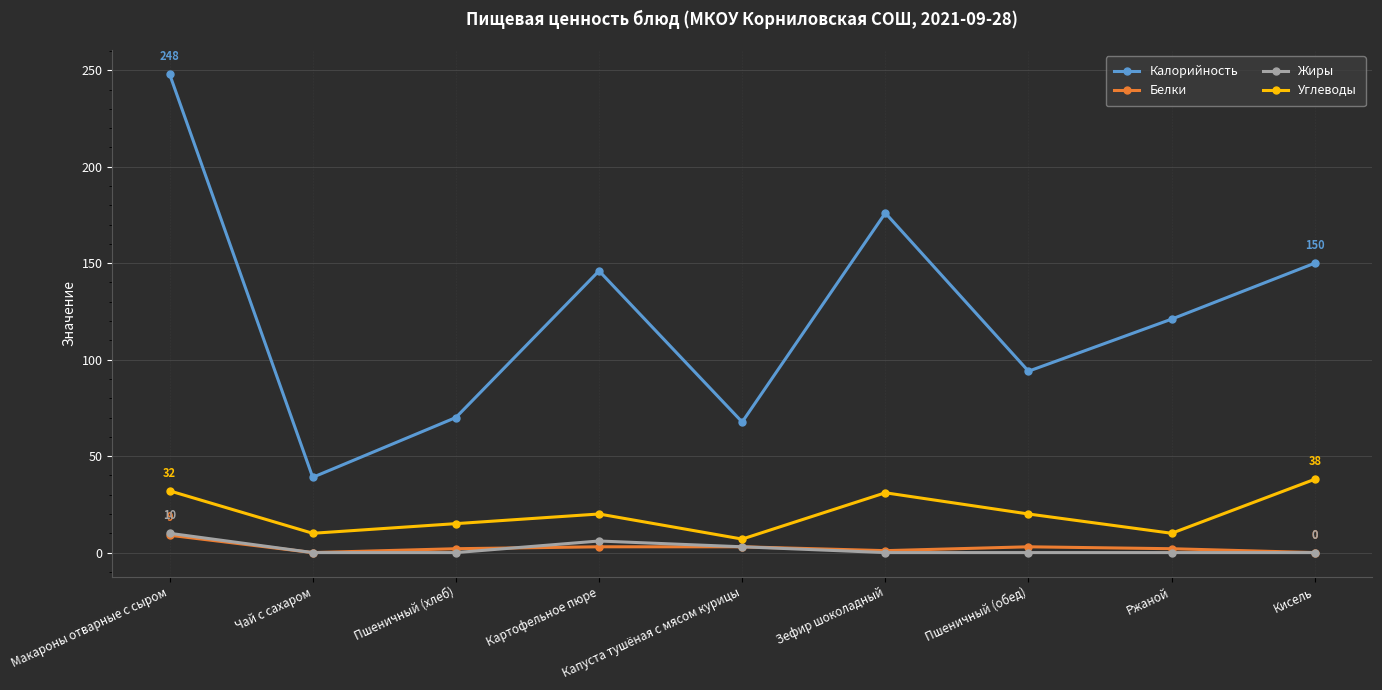

True or false: Углеводы and Жиры intersect in this chart.

False